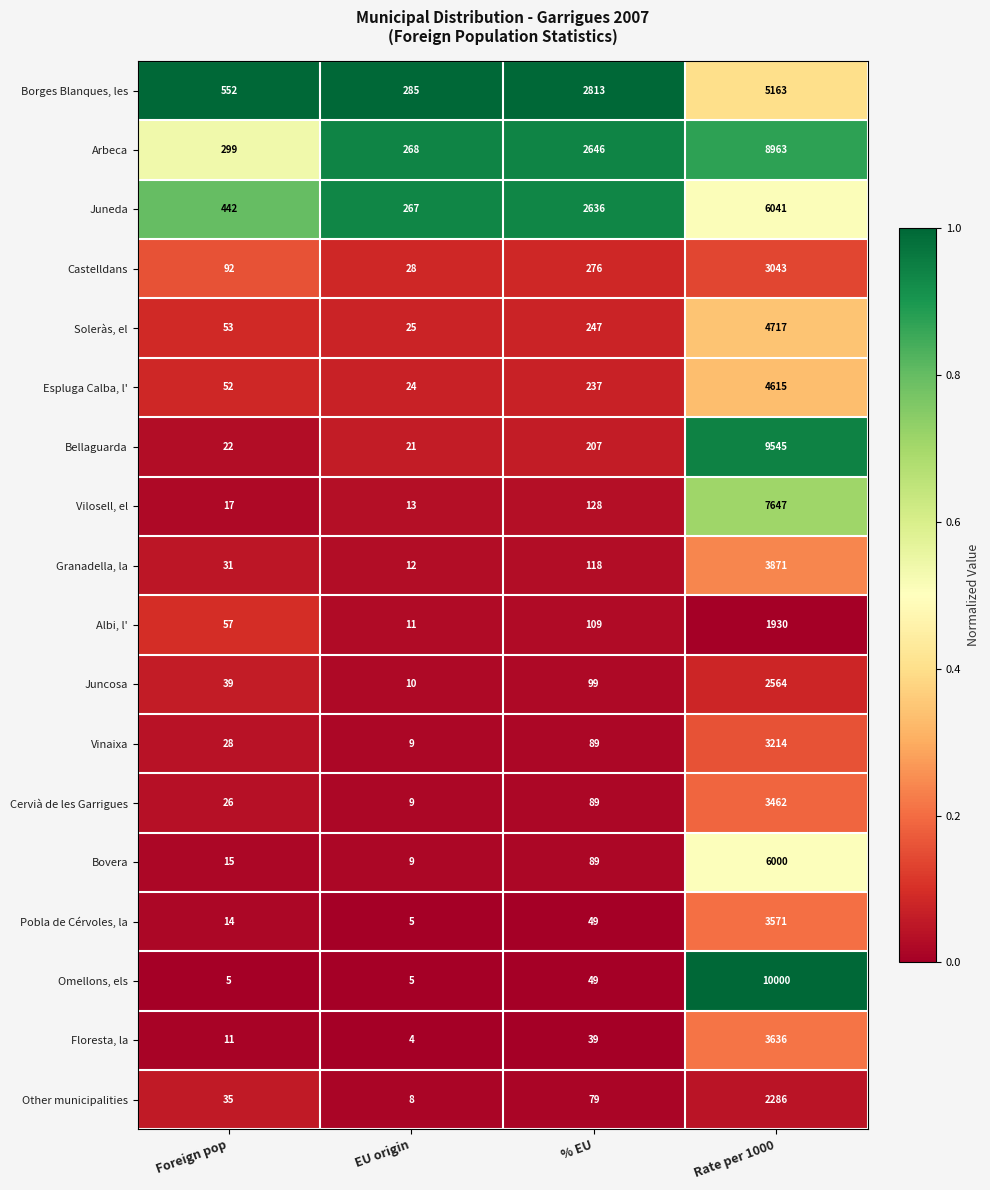

At which category is the sum across all series the highest?

Rate per 1000